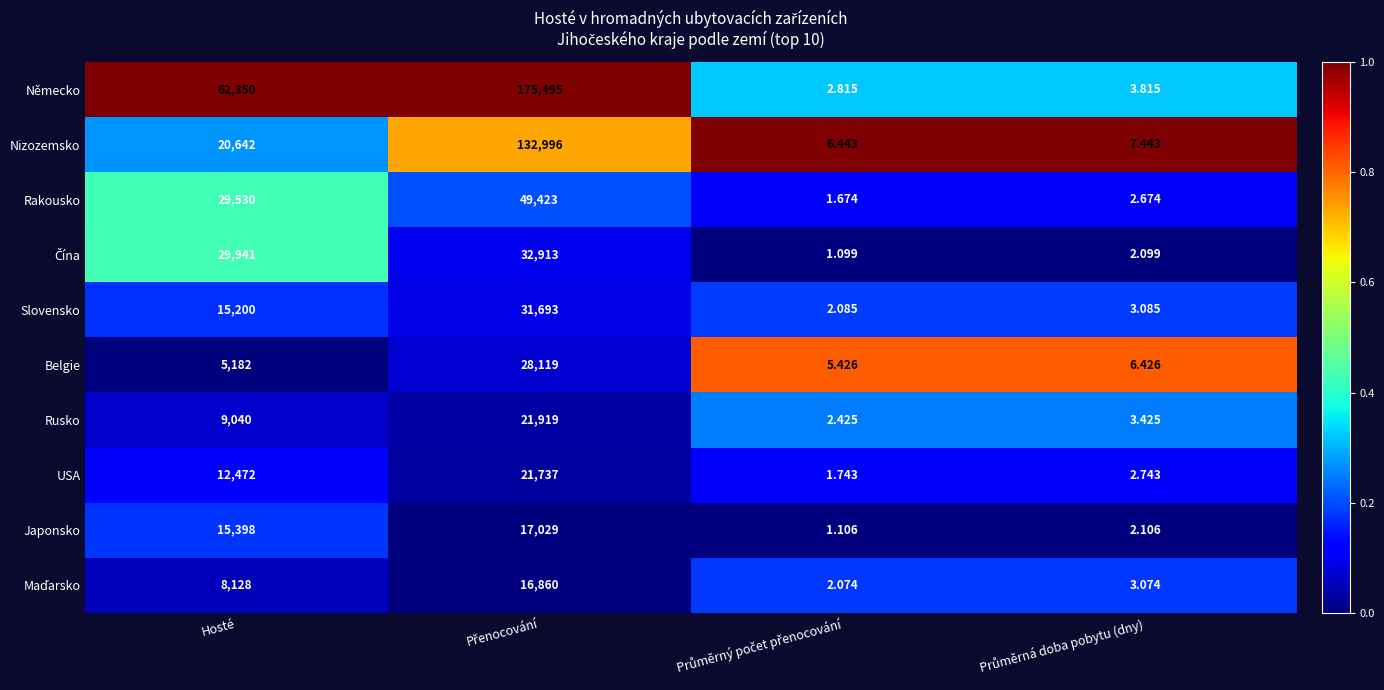

At which label is Belgie closest to 14062?

Hosté